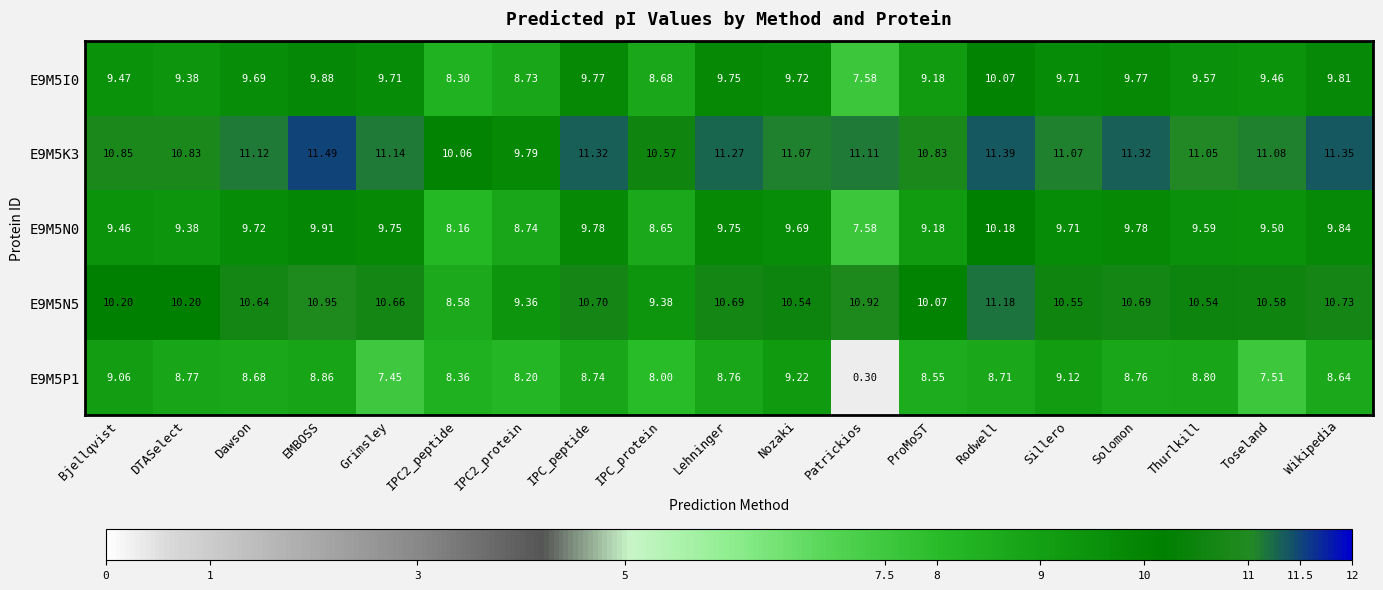

Which label corresponds to the smallest value in the chart?

Patrickios